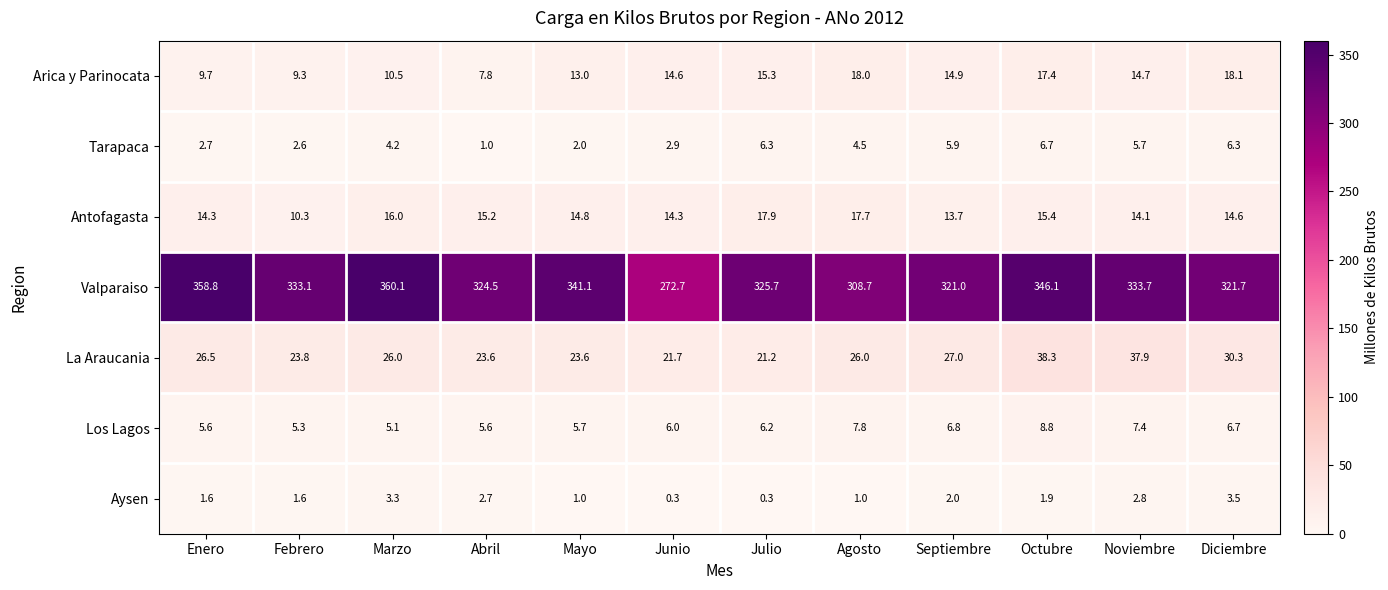

Count the number of data series in this chart.

7